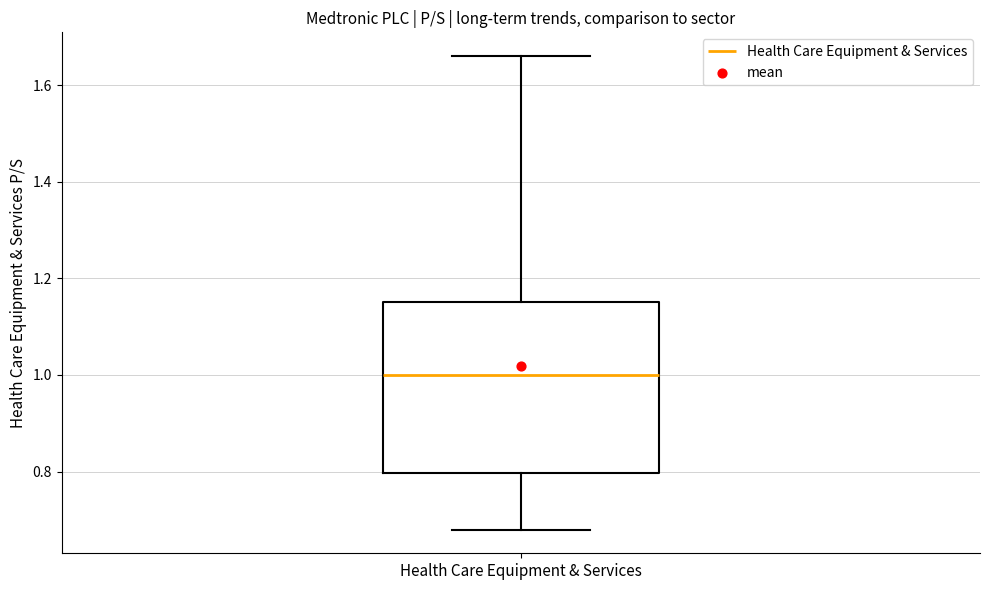

Where does the lower whisker of the box for Health Care Equipment & Services end on the y-axis? The values are not printed on the chart, so give them approximately, as read against the axis.

0.68